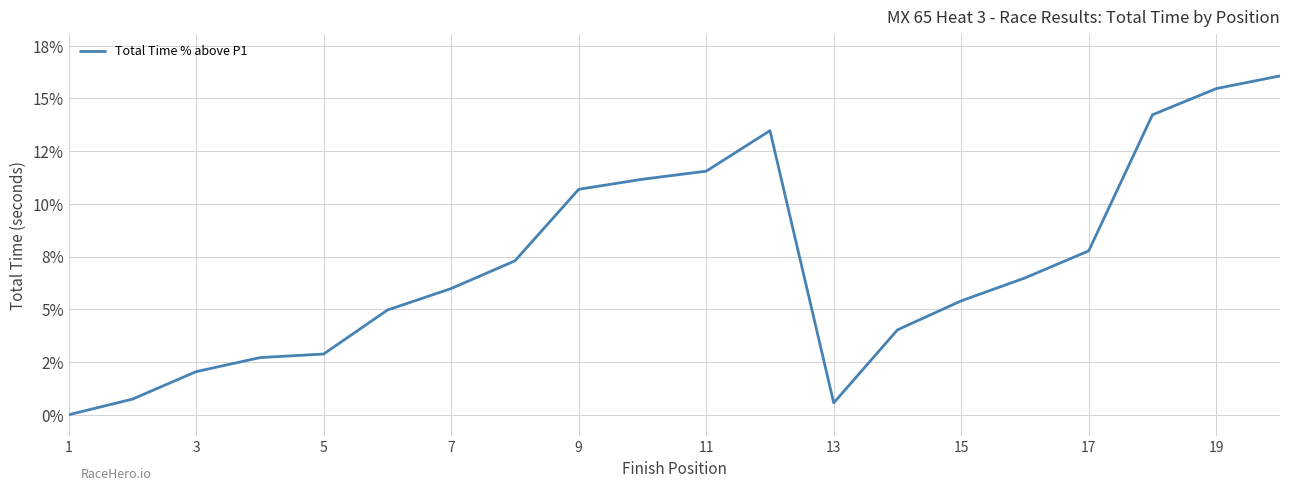

Does the chart have visible grid lines?

Yes